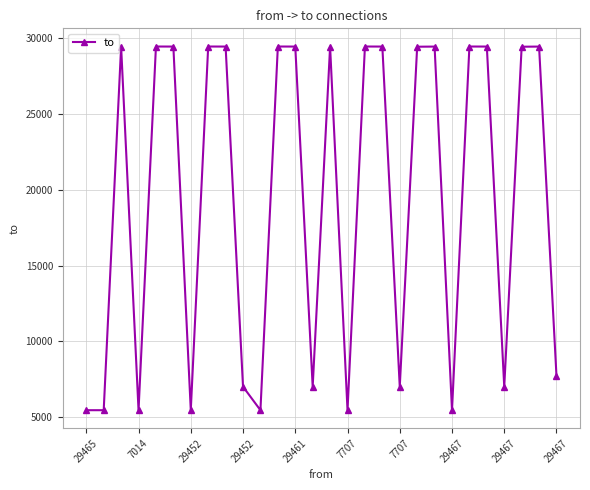

What is the difference between the second highest and minimum values?

24004